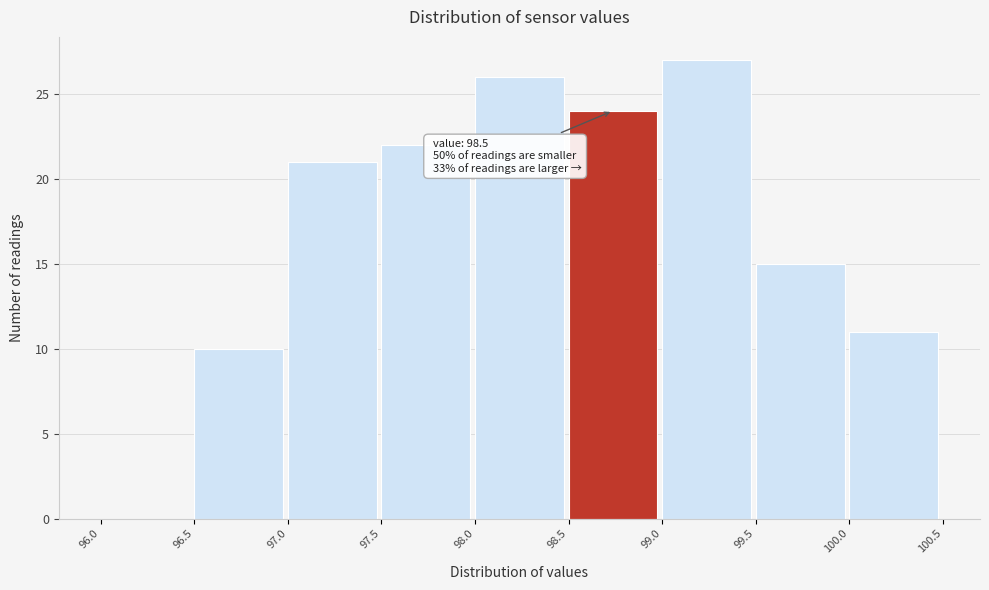

Which range on the x-axis has the tallest bar?

99.0 to 99.5